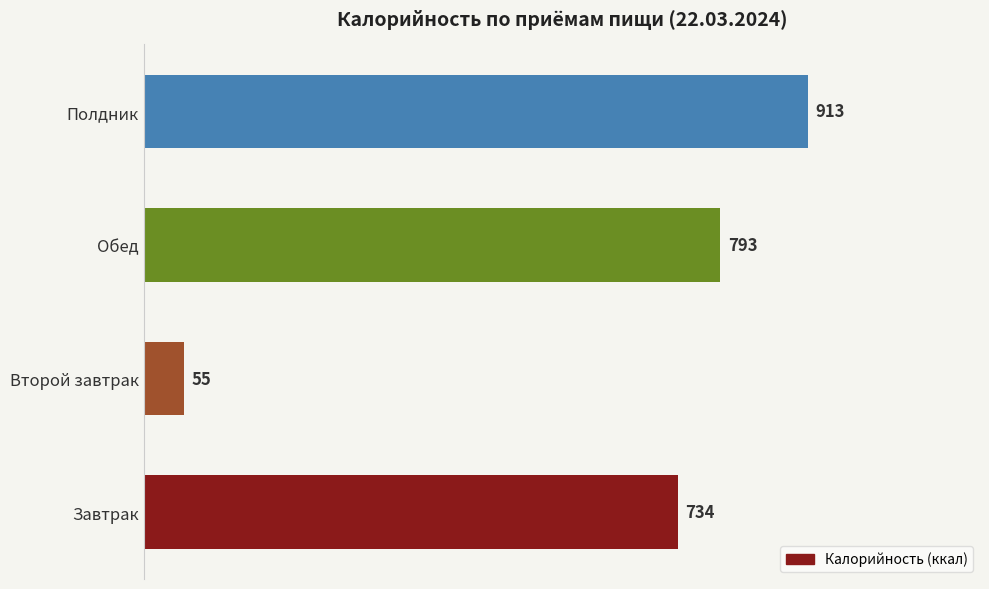

What is the sum of all values?

2495